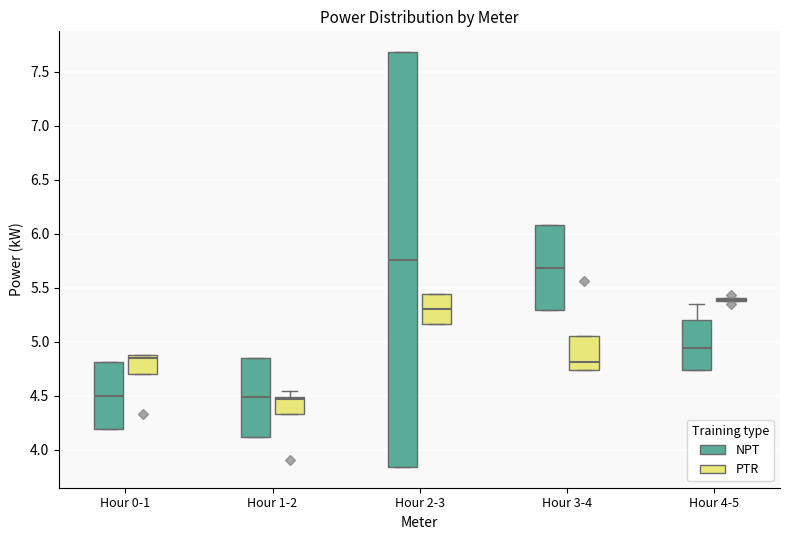

Comparing the boxes themselves (not the whiskers), which one is the tallest?

Hour 2-3 (NPT)